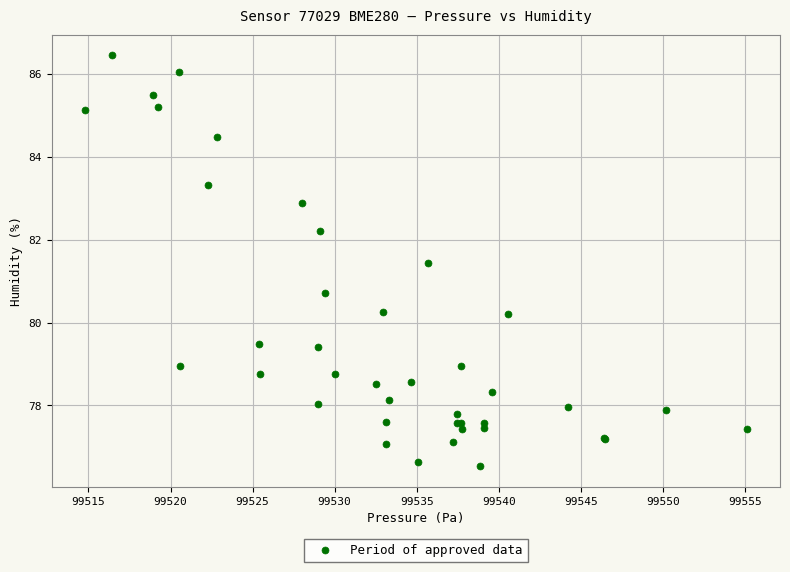

What Y value in the scatter plot is closest to 81?

80.7